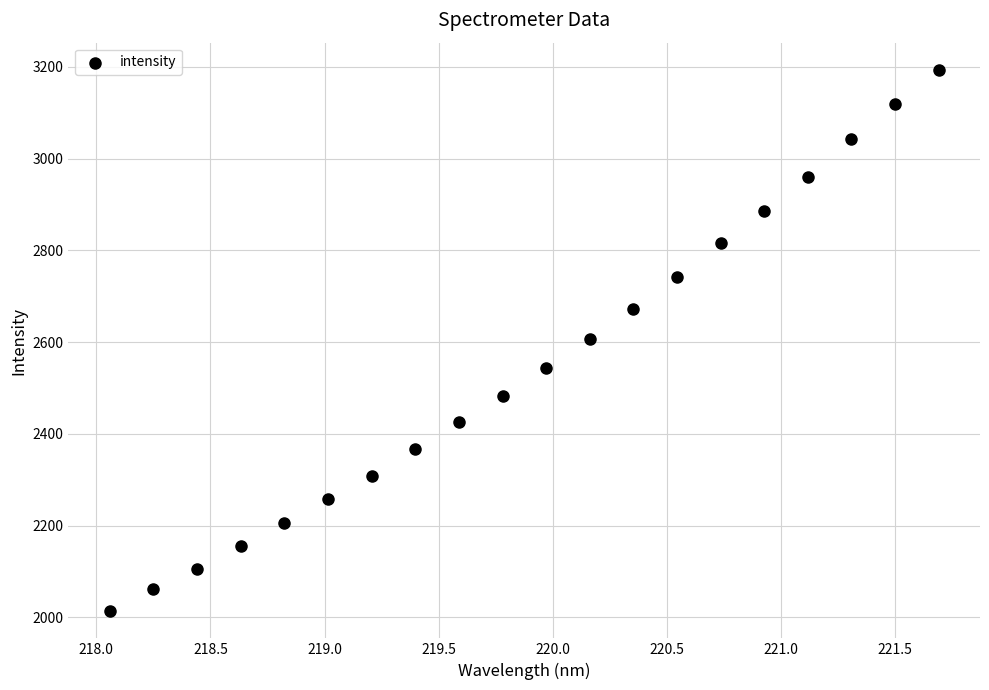

What is the range of Y values (max minus min)?

1180.7